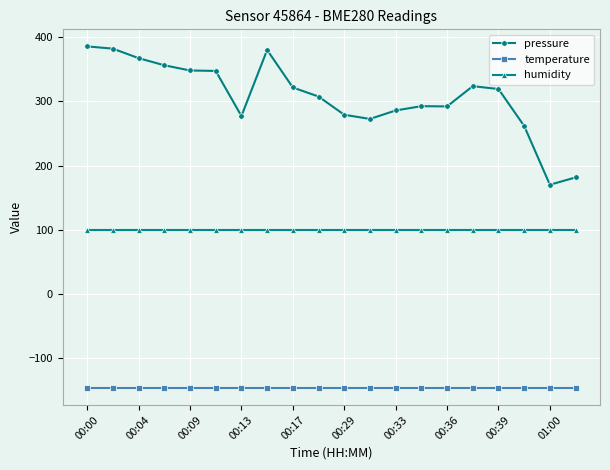

Which series has the largest range (max minus min)?

pressure